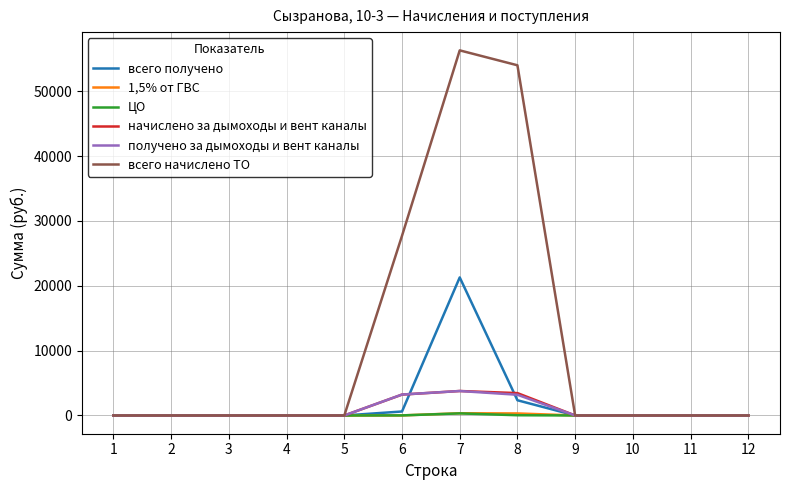

Which series has the largest total across all categories?

всего начислено ТО